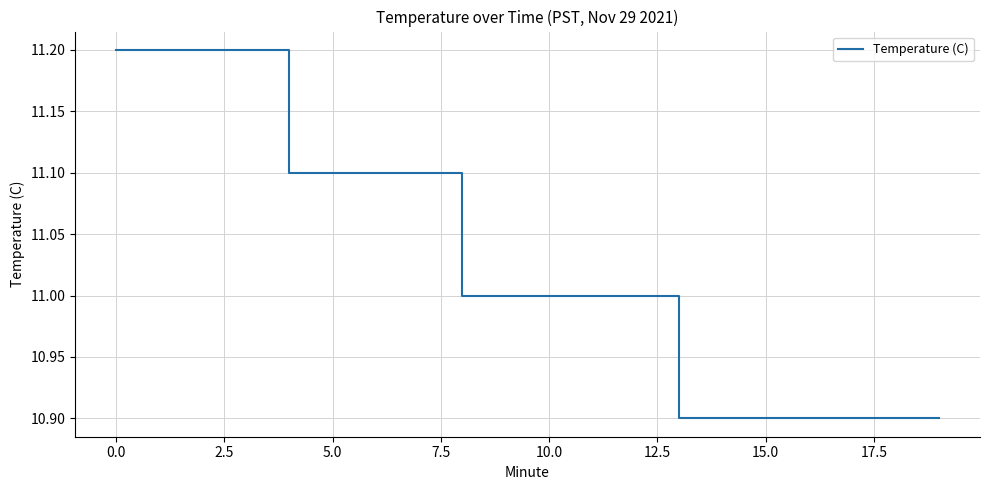

What is the difference between the maximum and minimum values?

0.3